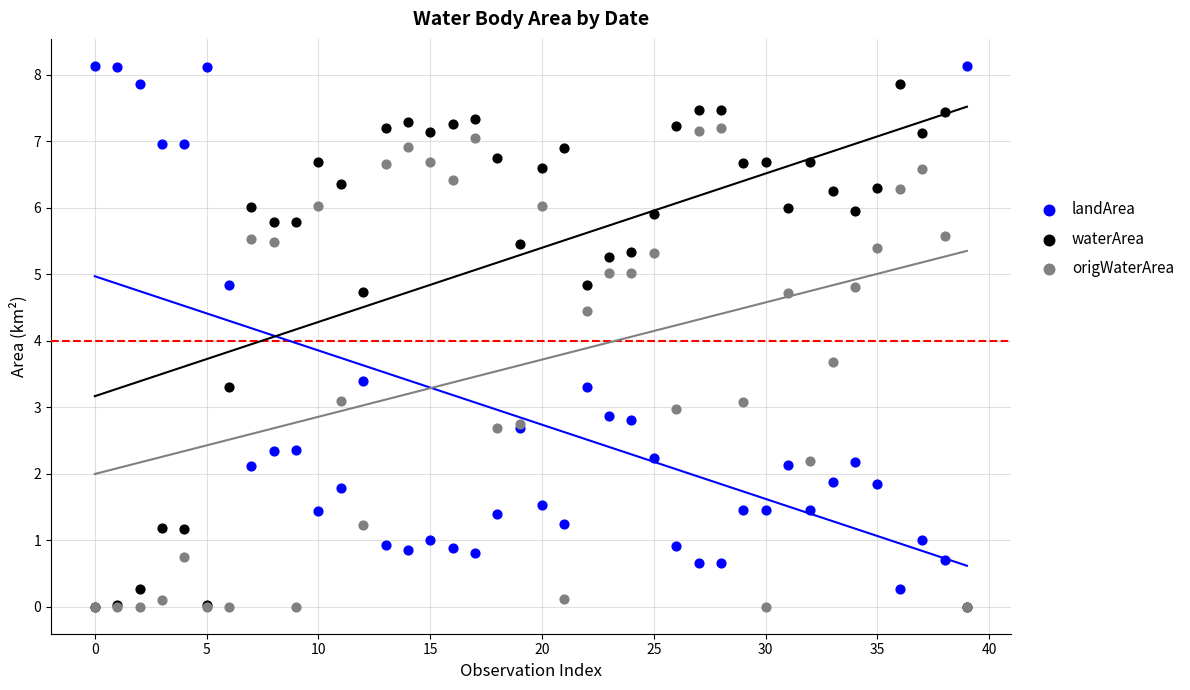

In the landArea series, what Y value is closest to 4?

3.4